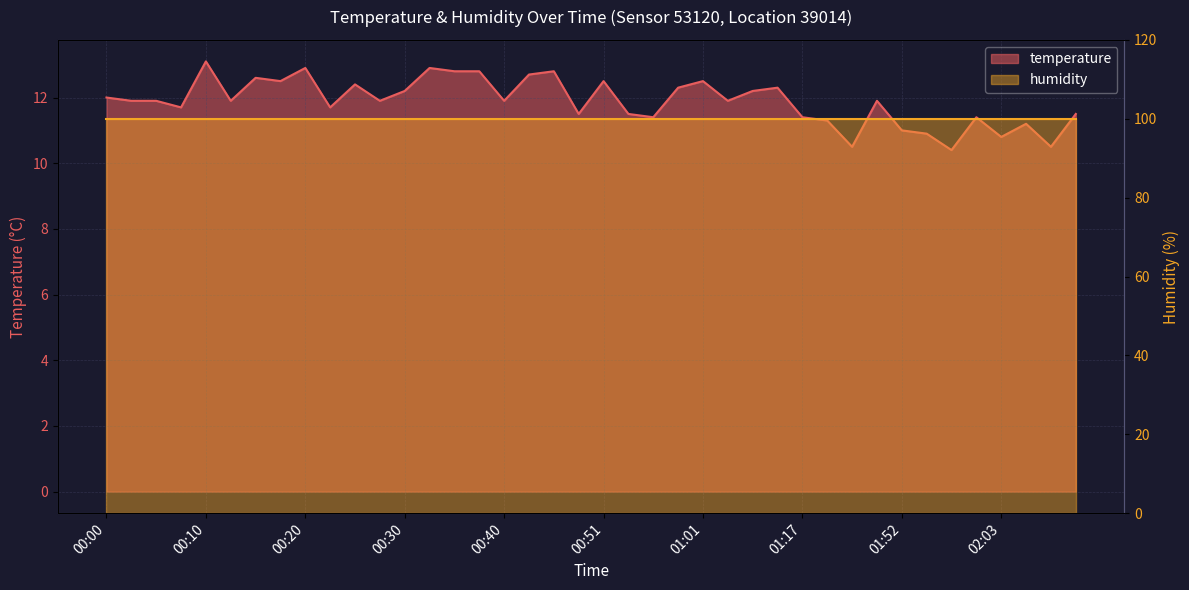

What is the change in value from 00:23 to 00:40?

+0.2